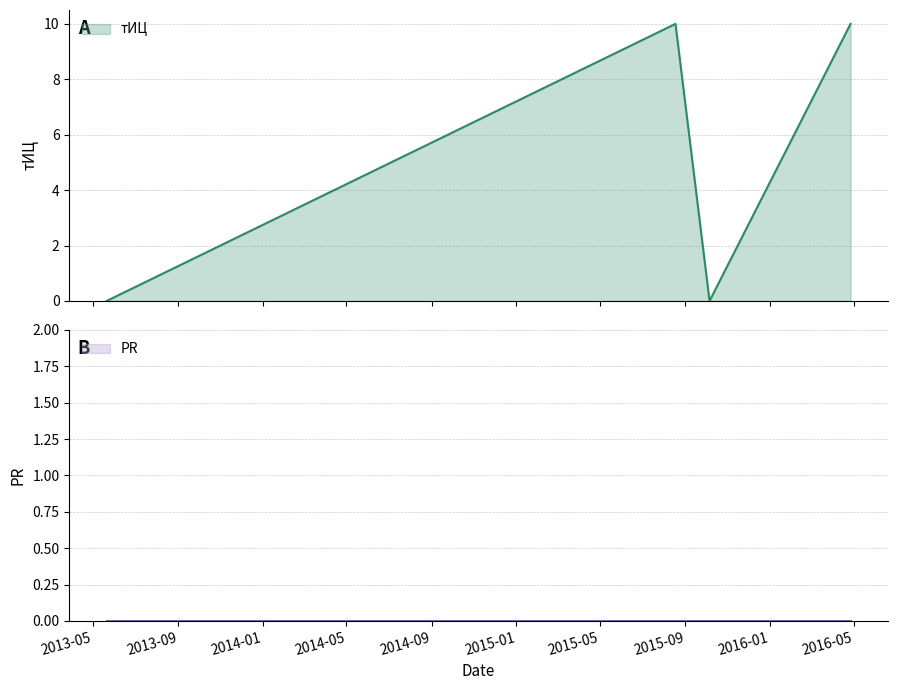

Which has a higher value, 2015-10-06 or 2016-04-26?

2016-04-26